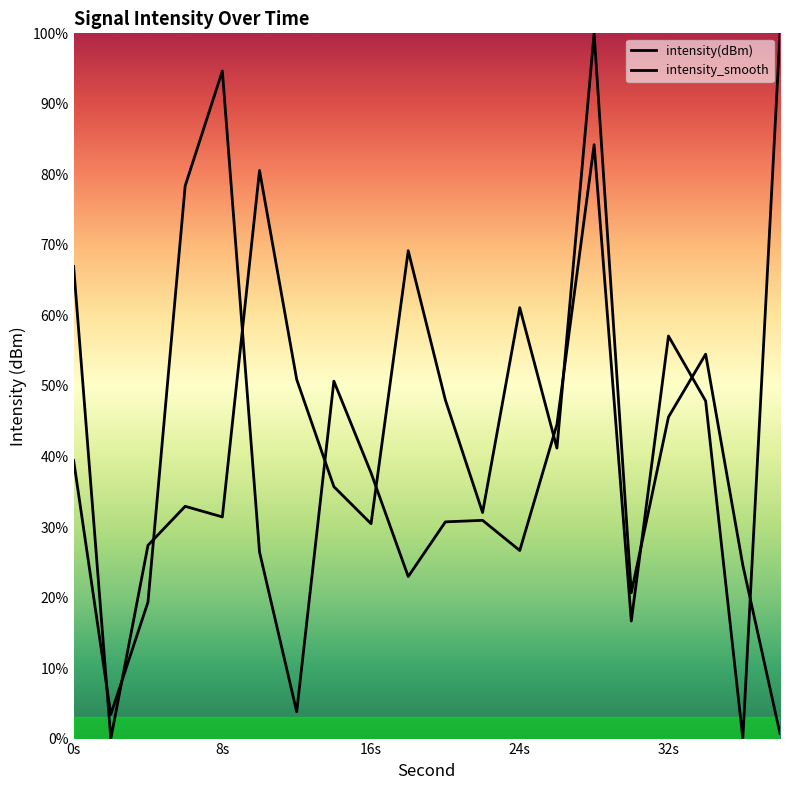

Which series ends up on top after the final intersection of intensity_smooth and intensity(dBm)?

intensity(dBm)